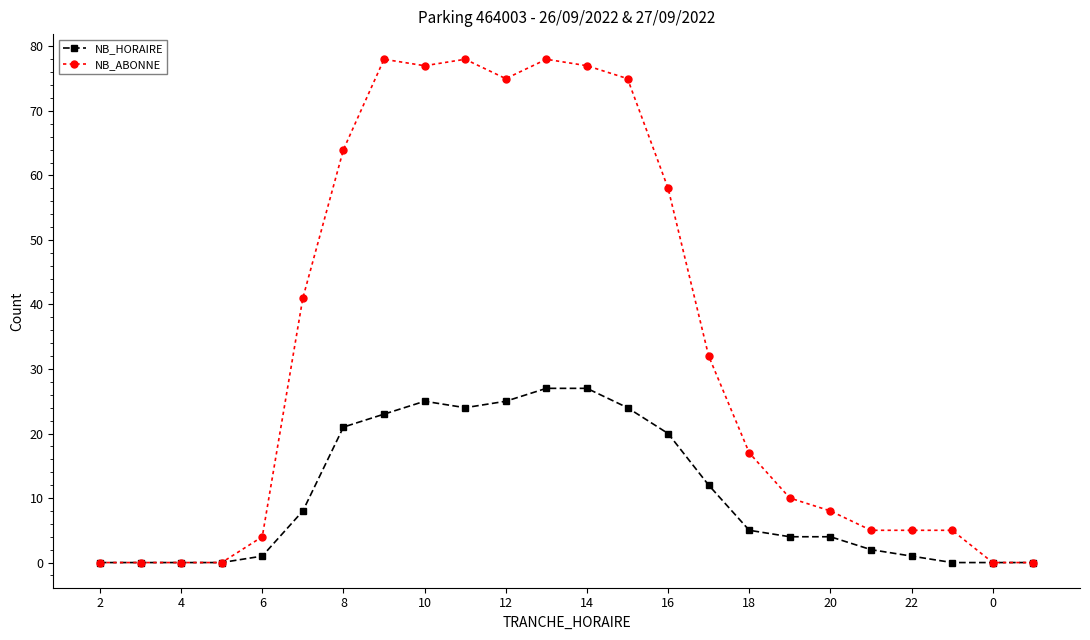

True or false: NB_ABONNE has more than 2 points higher than both neighbors.

True